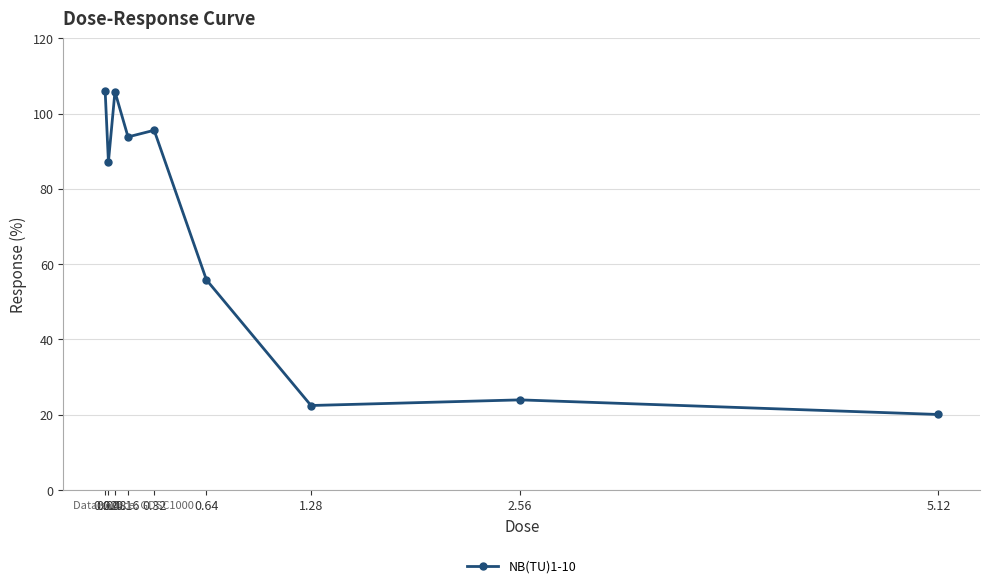

How many points are lower than both their immediate neighbors (excluding endpoints)?

3